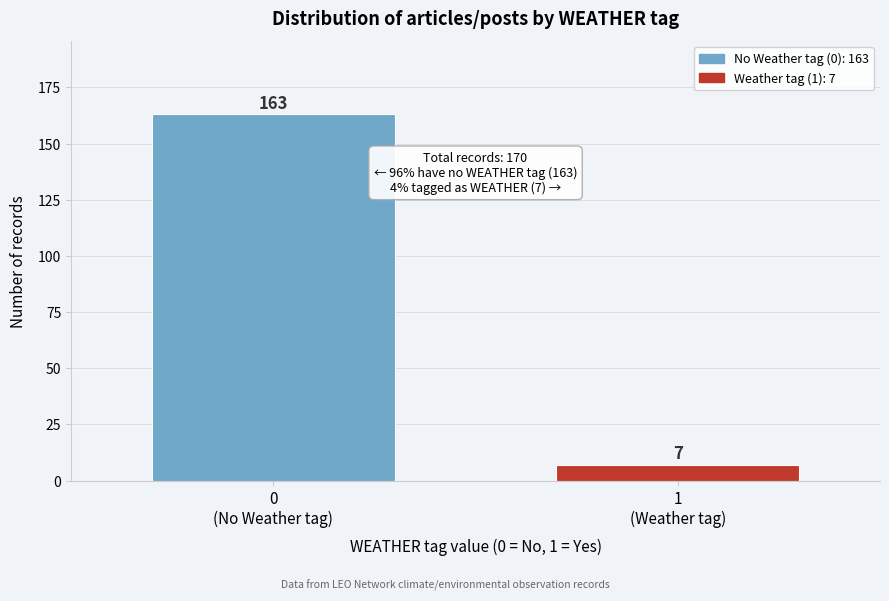

Reading left to right, what are all the values shown in this chart?

163	7